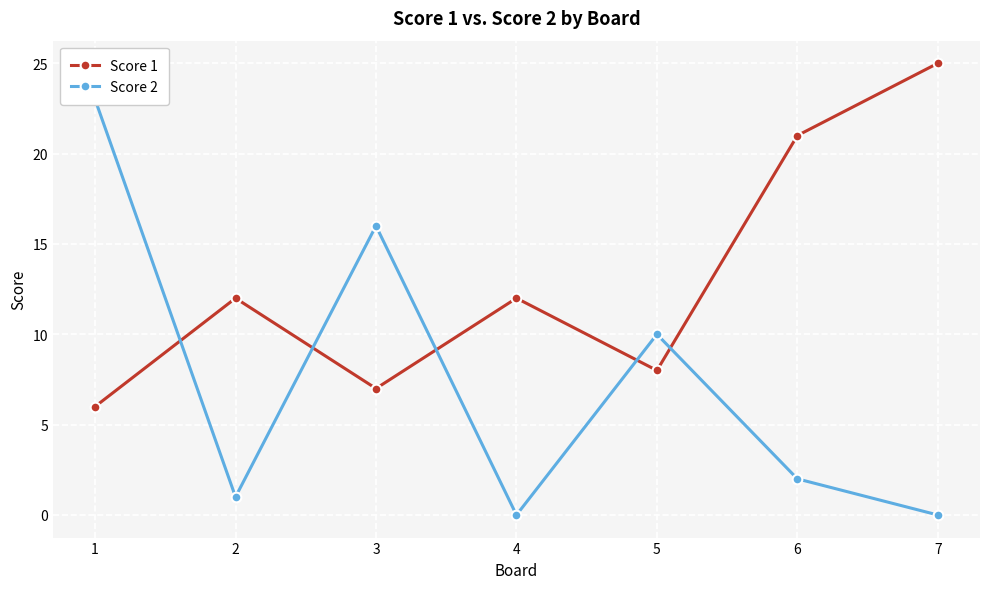

Reading left to right, what are all the values shown in this chart?

Score 1: 6	12	7	12	8	21	25
Score 2: 23	1	16	0	10	2	0